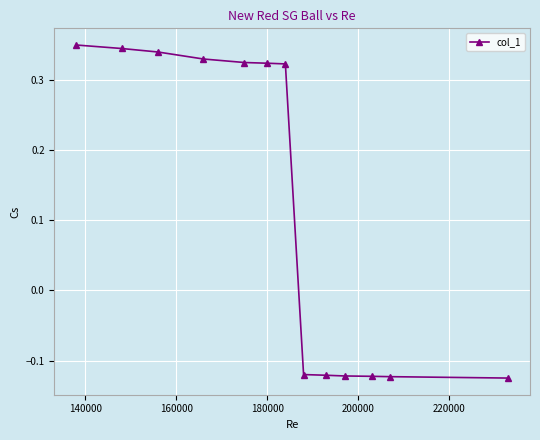

What is the sum of all values?

1.6